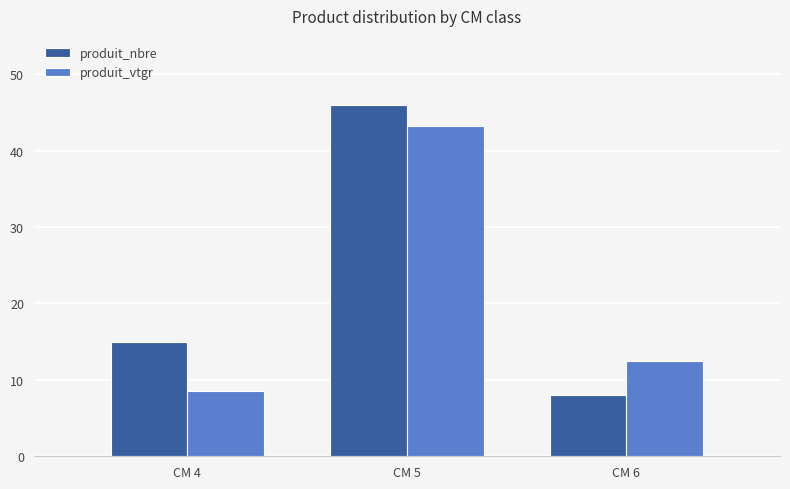

What value does the produit_vtgr series have at CM 5?

43.2